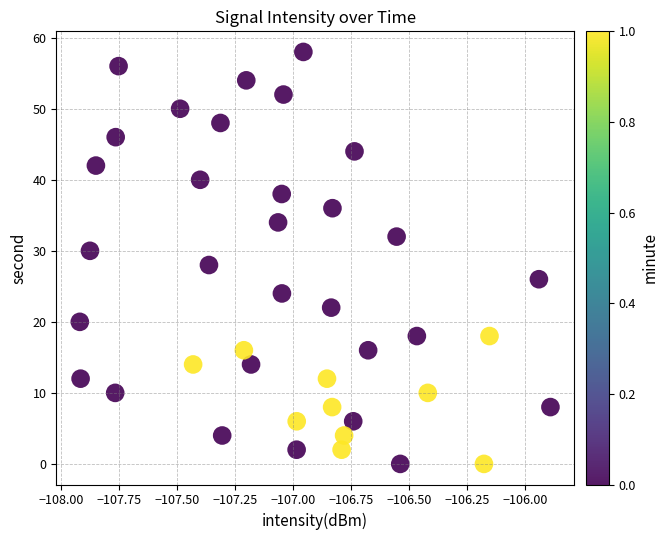

What is the range of Y values (max minus min)?

58